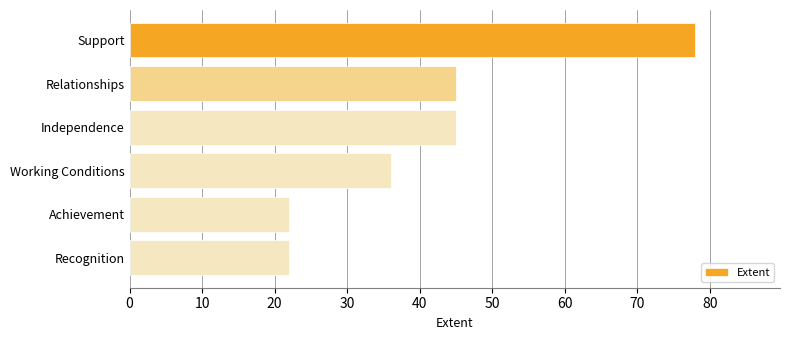

What is the ratio of the value at Relationships to the value at Independence?

1.0